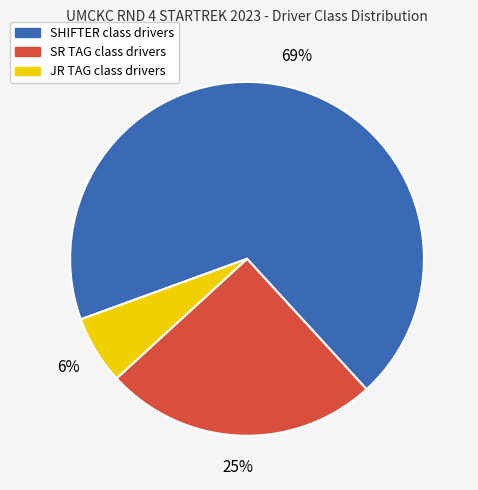

Between SHIFTER and JR TAG, which is larger?

SHIFTER